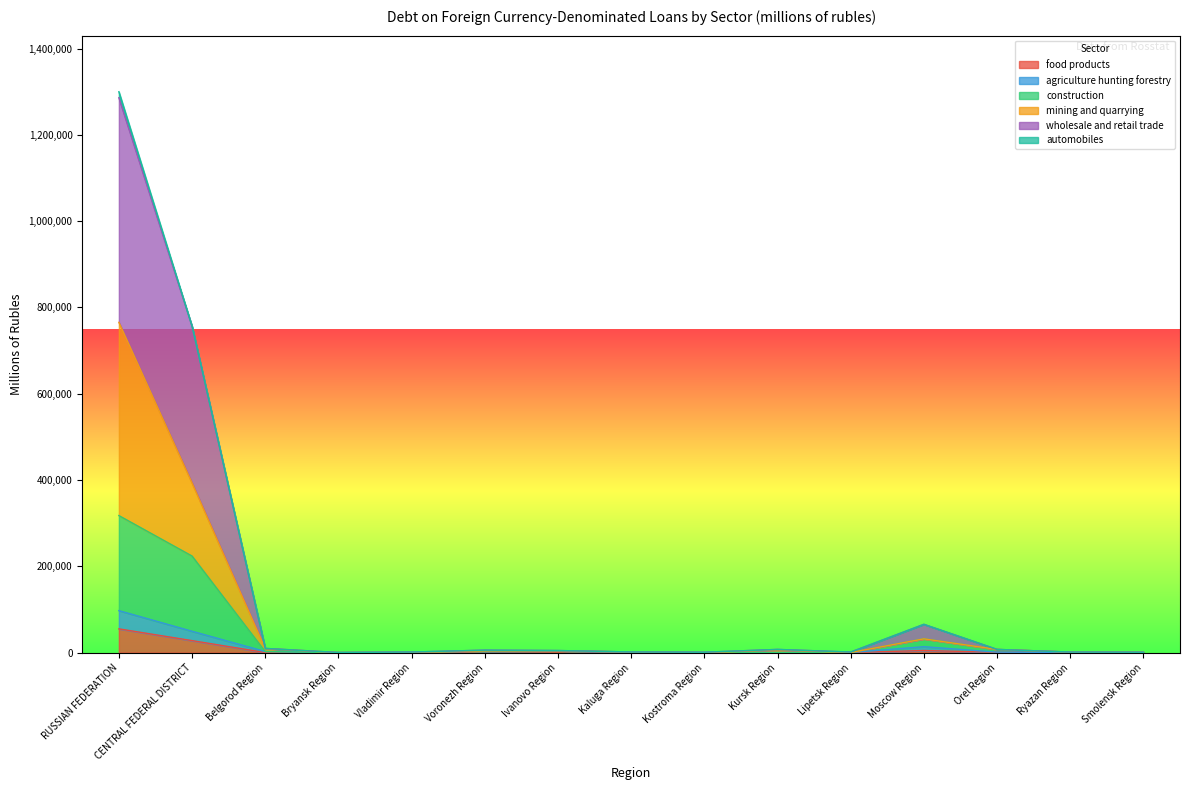

What is the sum of the wholesale and retail trade values at Lipetsk Region and CENTRAL FEDERAL DISTRICT?

757406